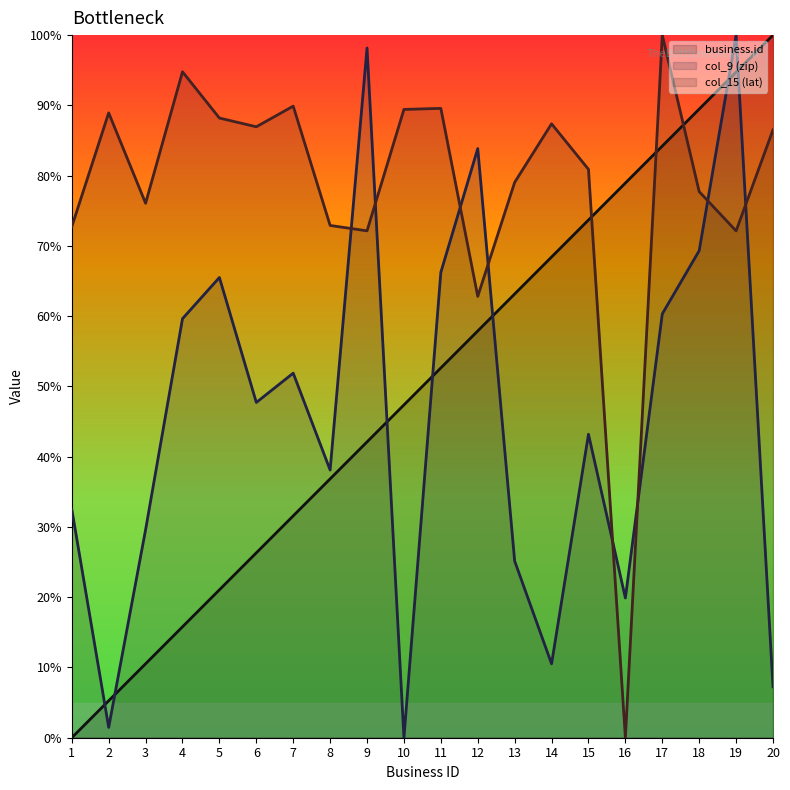

Which series has the largest total across all categories?

col_15 (lat)